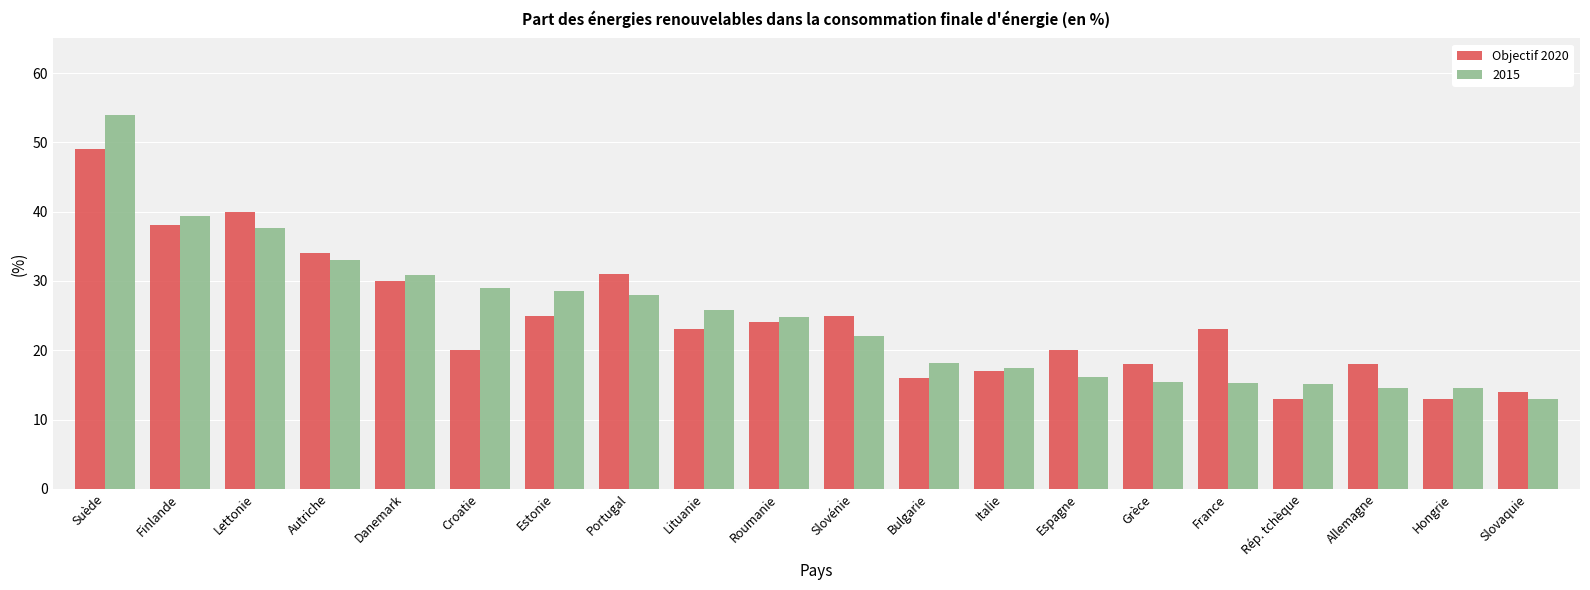

What is the label of the 5th bar from the right?

France